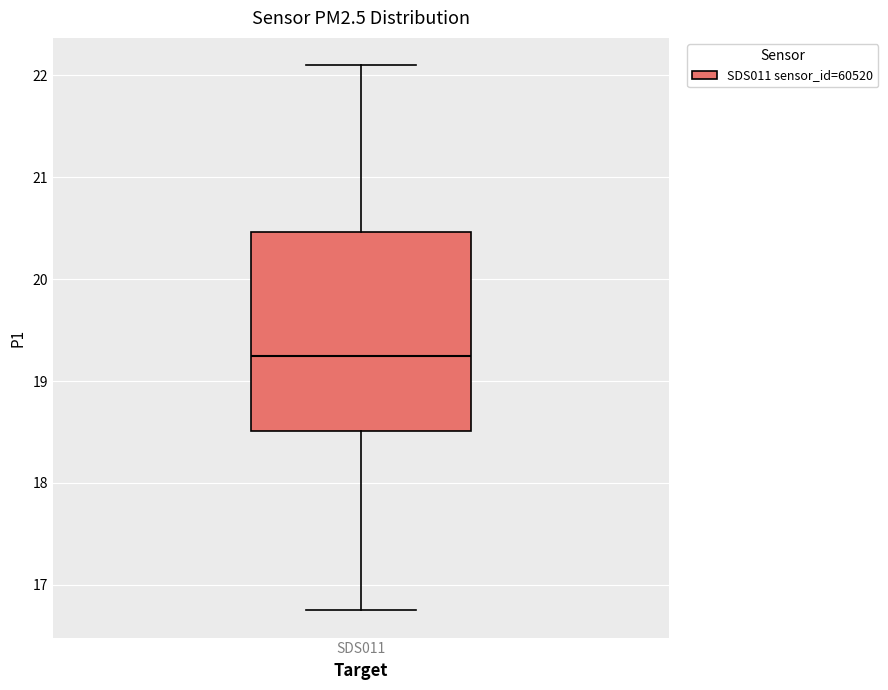

Transcribe this box plot: give where the median line is, the range the box spans, and where the two whiskers end, as read against the y-axis. The values are not printed on the chart, so give them approximately, as read against the axis.

median 19.3, box 18.5 to 20.5, whiskers 16.8 to 22.1